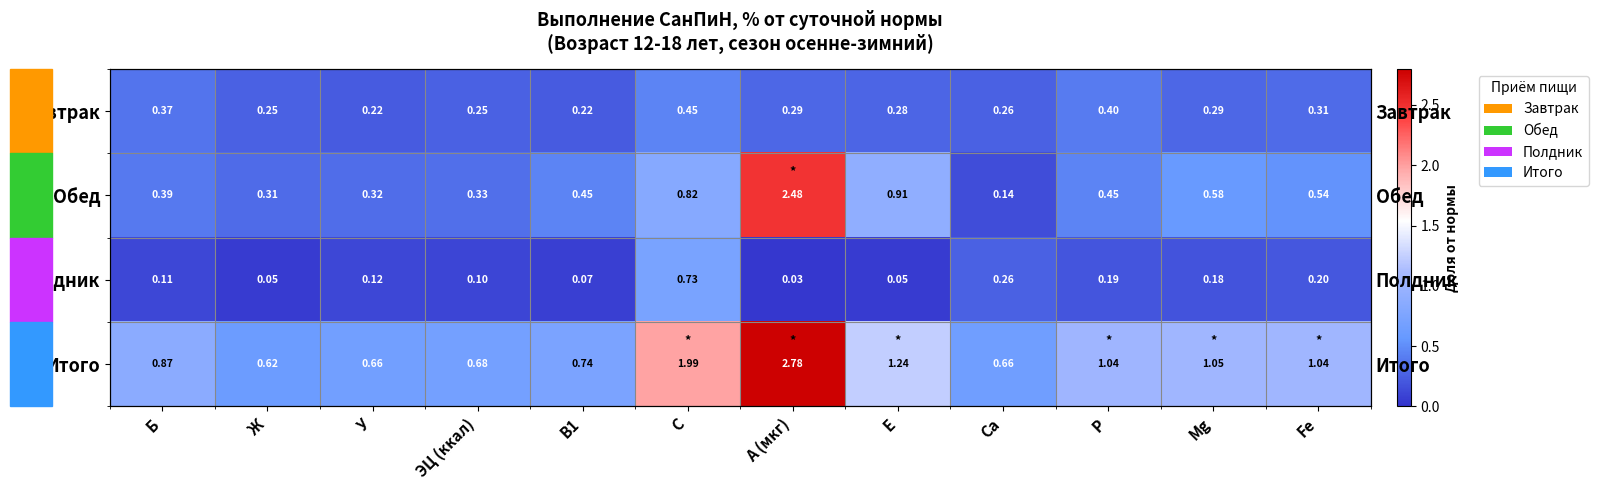

At which label is Завтрак closest to 0?

В1